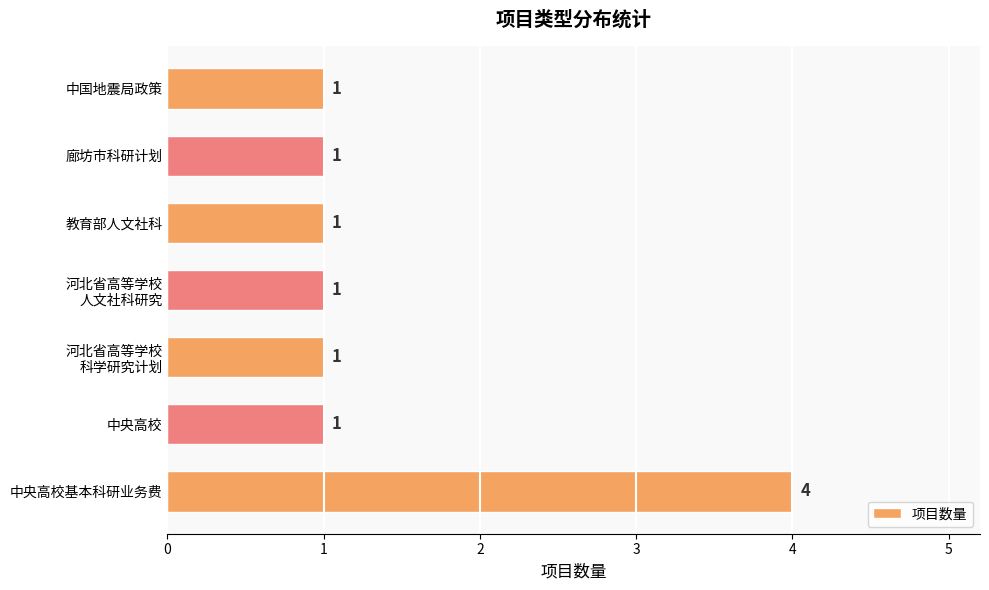

Which label corresponds to the largest value in the chart?

中央高校基本科研业务费